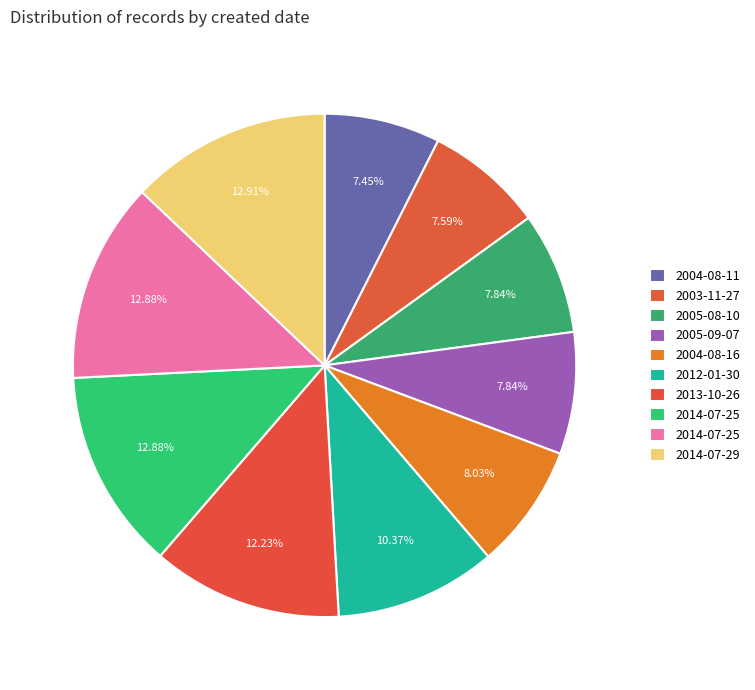

Is there a majority slice in this chart?

No